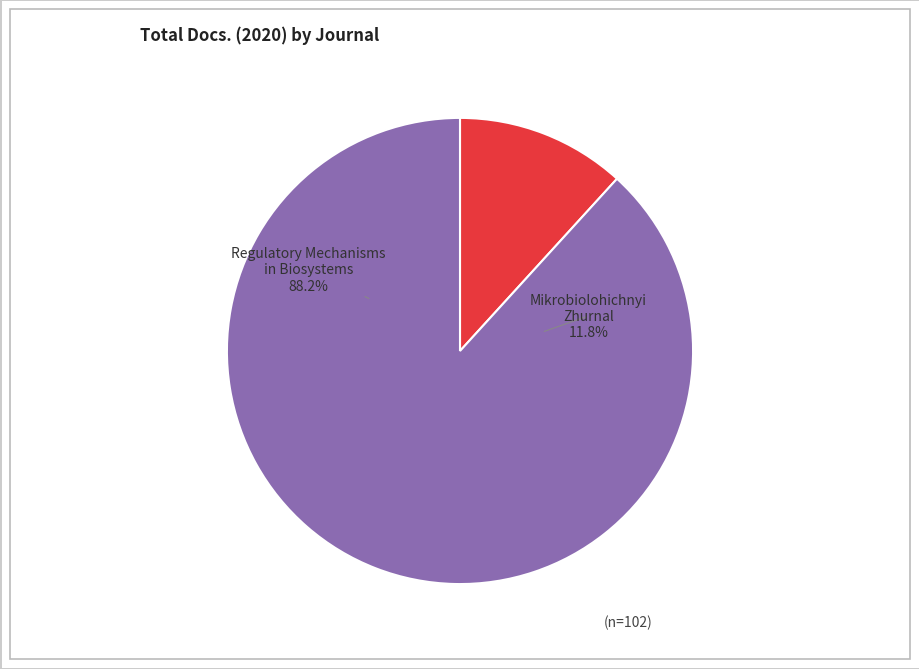

Which category has the biggest portion of the pie?

Regulatory Mechanisms in Biosystems